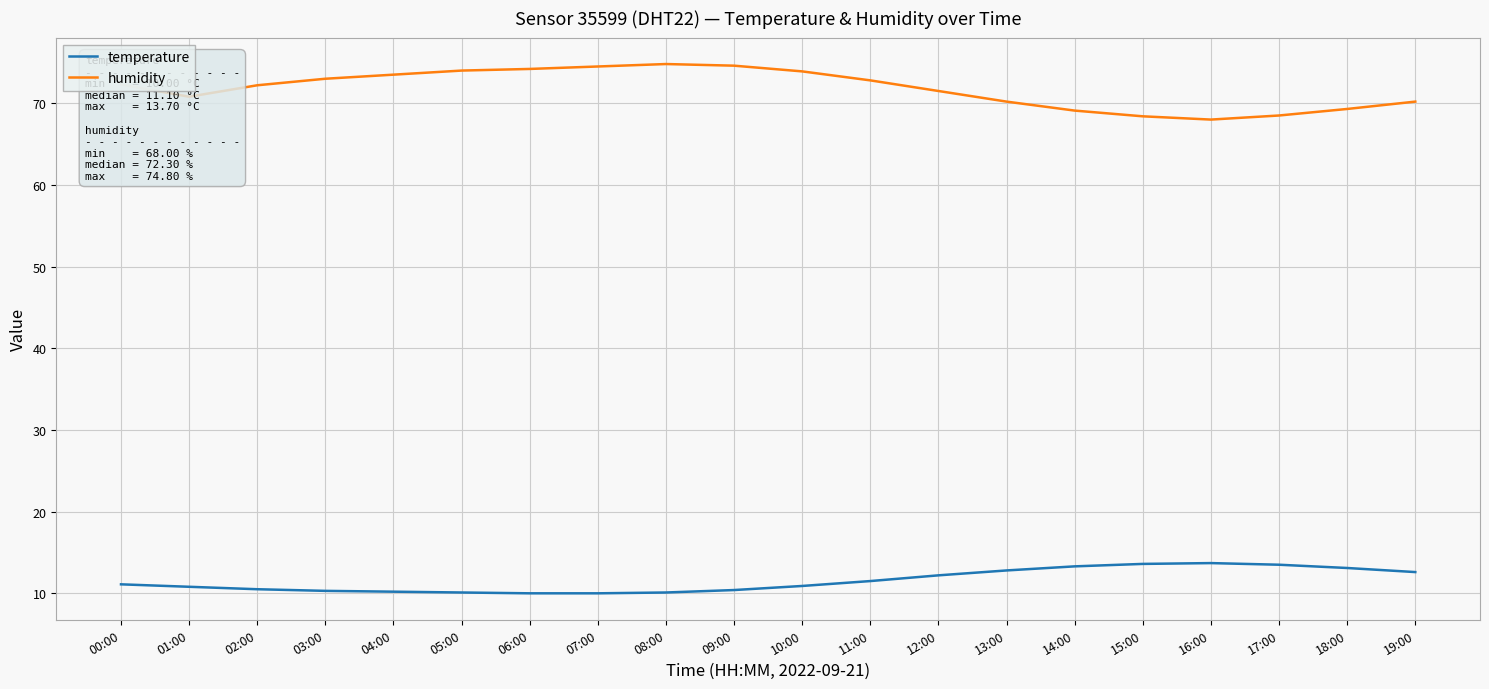

What is the minimum value for humidity?

68.0